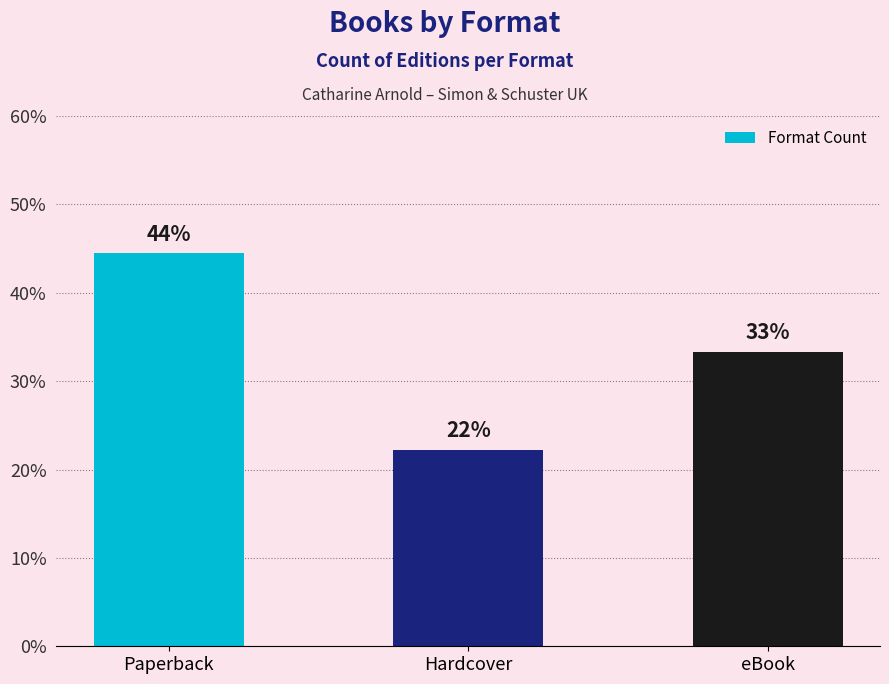

What is the label of the 3rd bar from the right?

Paperback